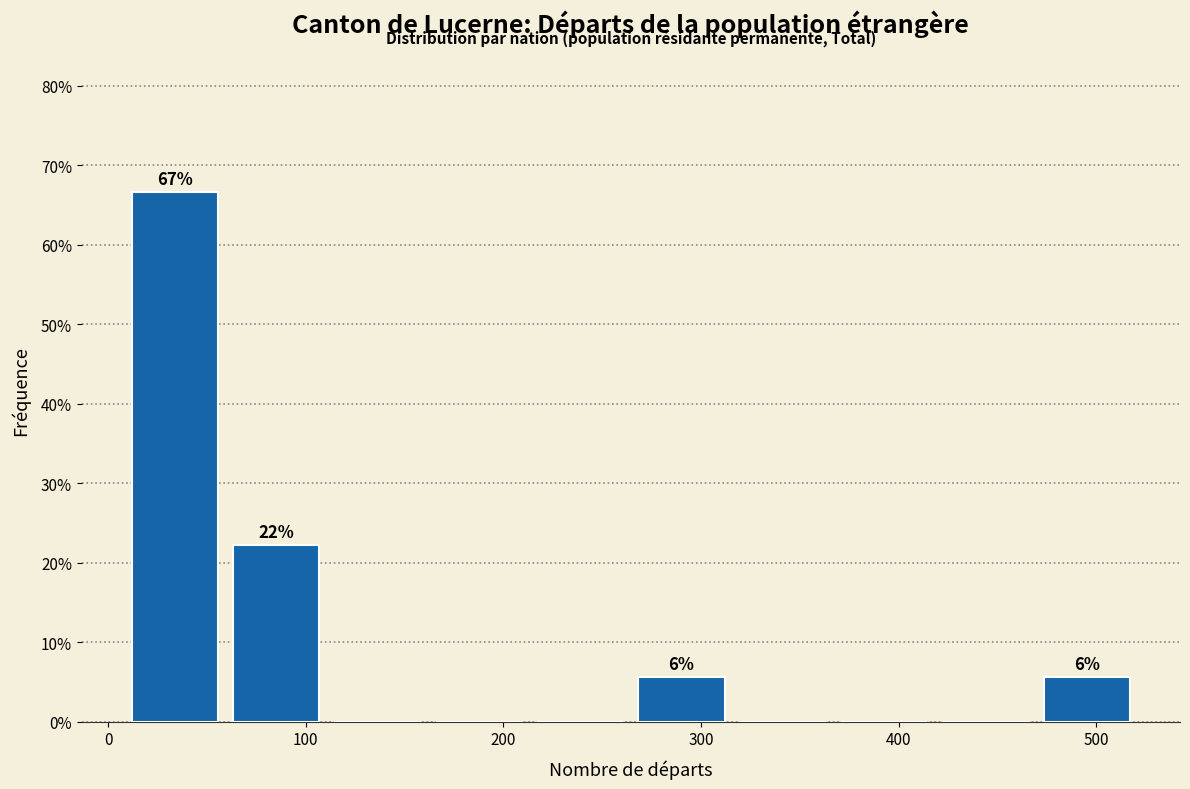

Which range on the x-axis has the tallest bar?

10 to 60